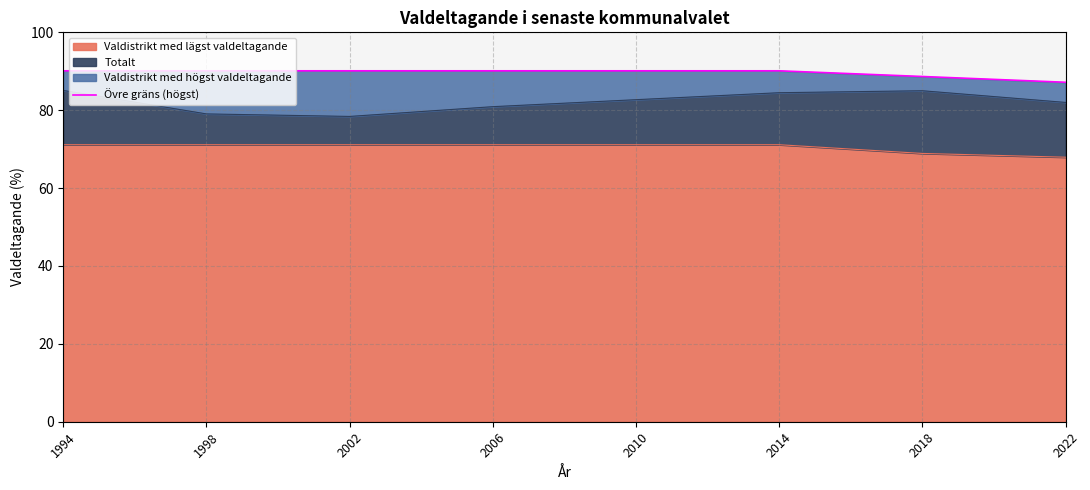

What is the approximate value at 2014?

90.1